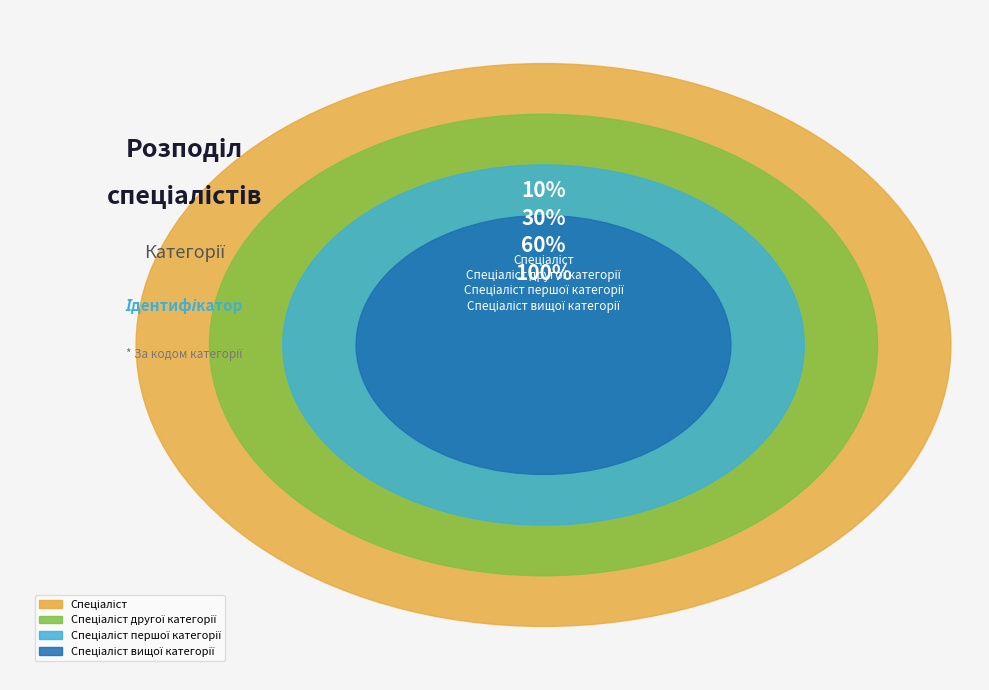

To the nearest percent, what is the average slice percentage?

25%